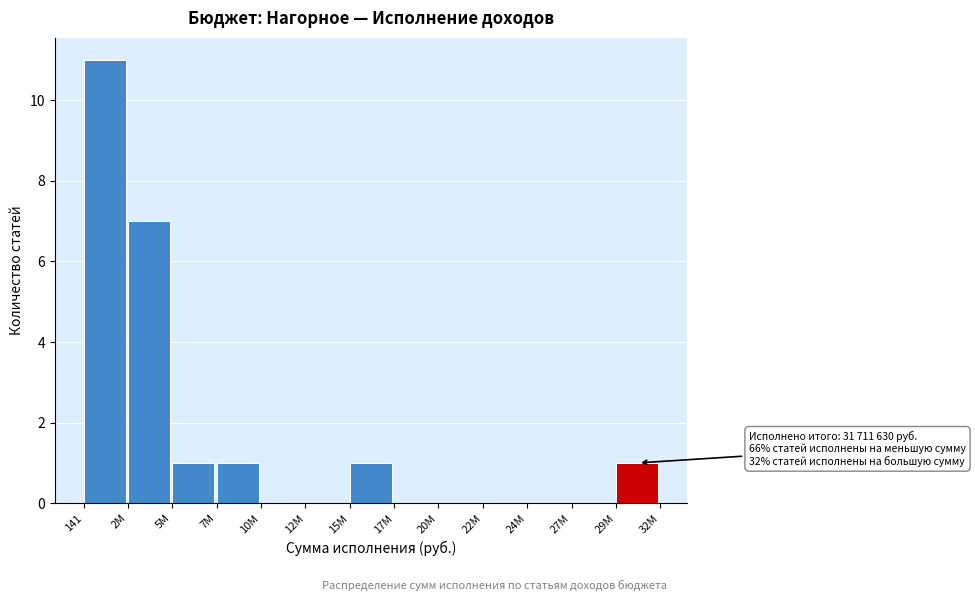

Reading left to right, what are all the values shown in this chart?

141=11	2M=7	5M=1	7M=1	10M=0	12M=0	15M=1	17M=0	20M=0	22M=0	24M=0	27M=0	29M=1